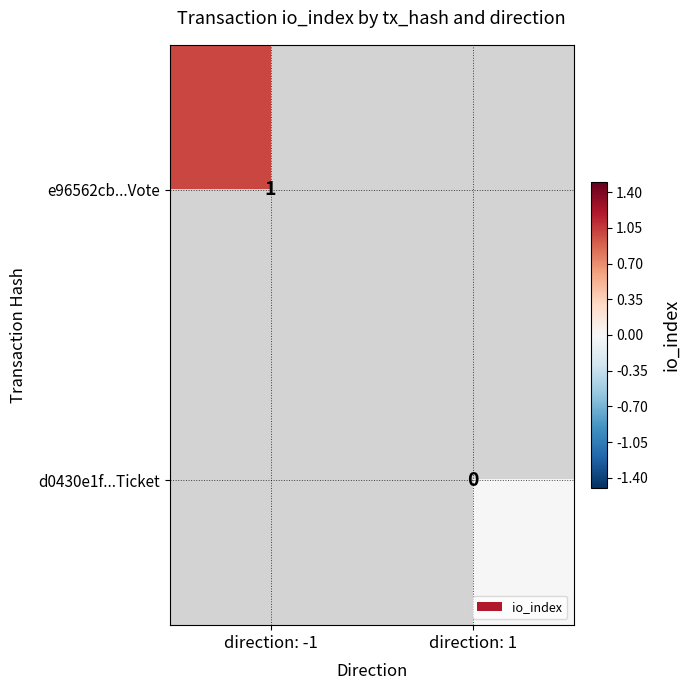

Is the value of d0430e1f...Ticket at direction: 1 greater than the value of e96562cb...Vote at direction: -1?

No